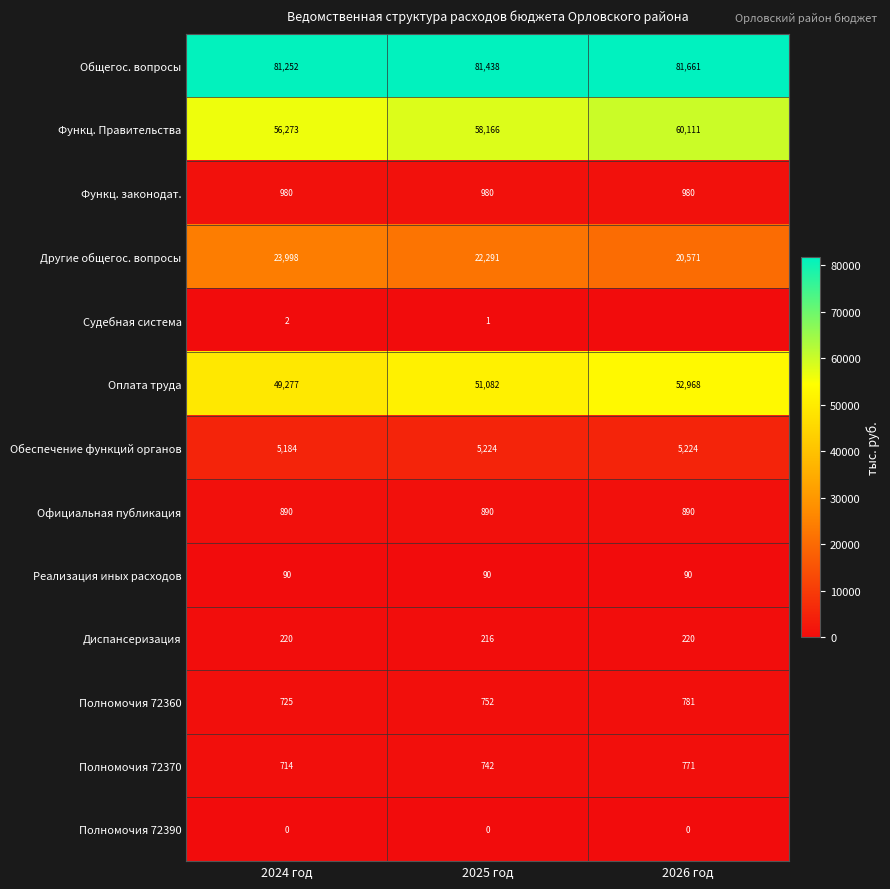

The value of Функц. Правительства at 2024 год is 56273. True or false?

True